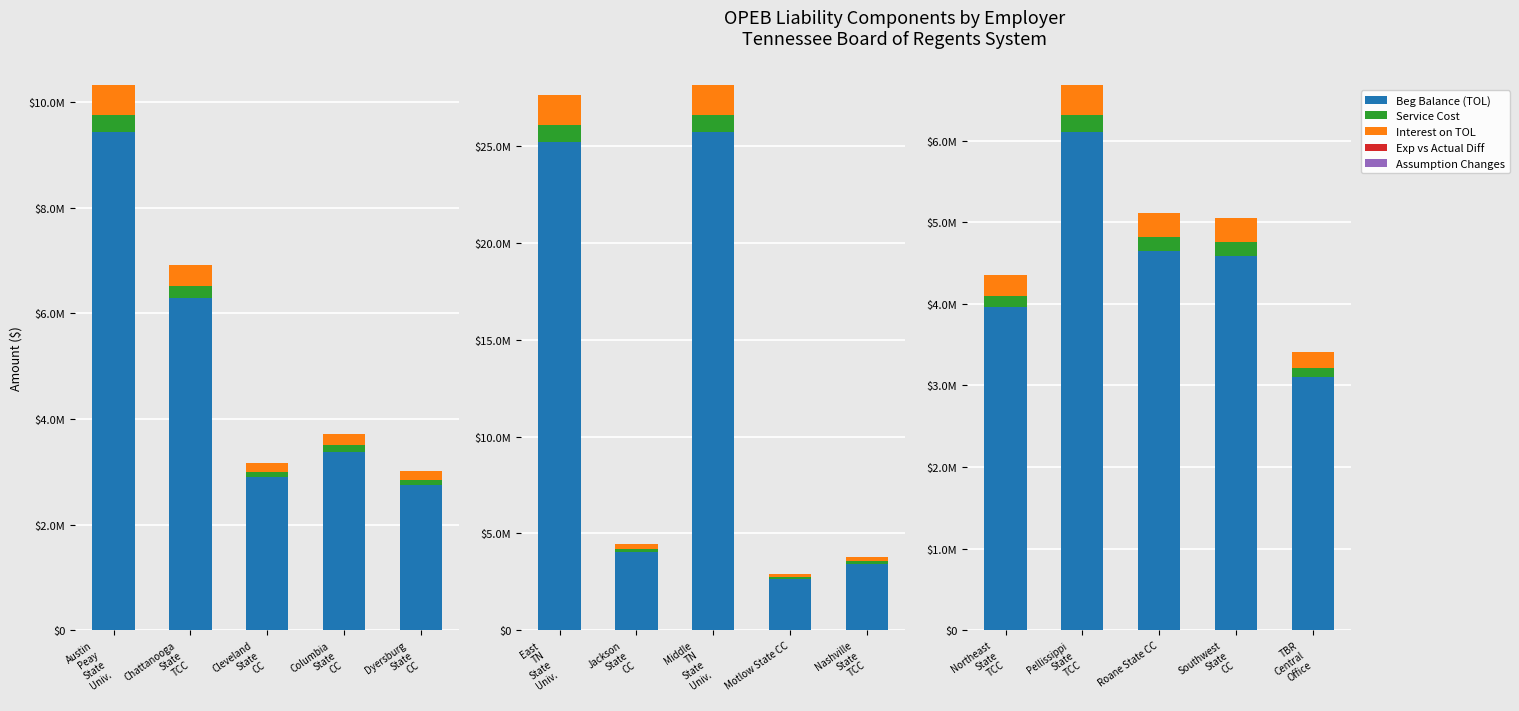

The value of Exp vs Actual Diff at Southwest State CC is 0. True or false?

True